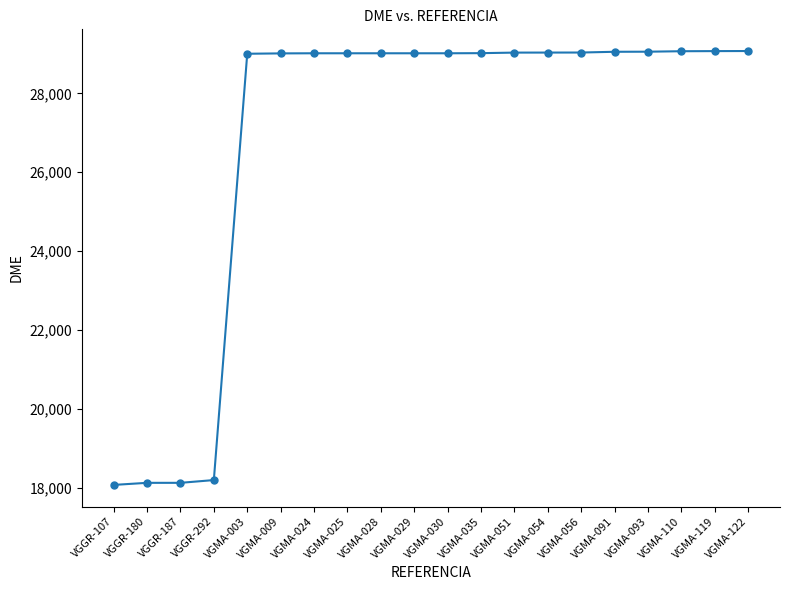

Between VGGR-107 and VGMA-029, which is larger?

VGMA-029